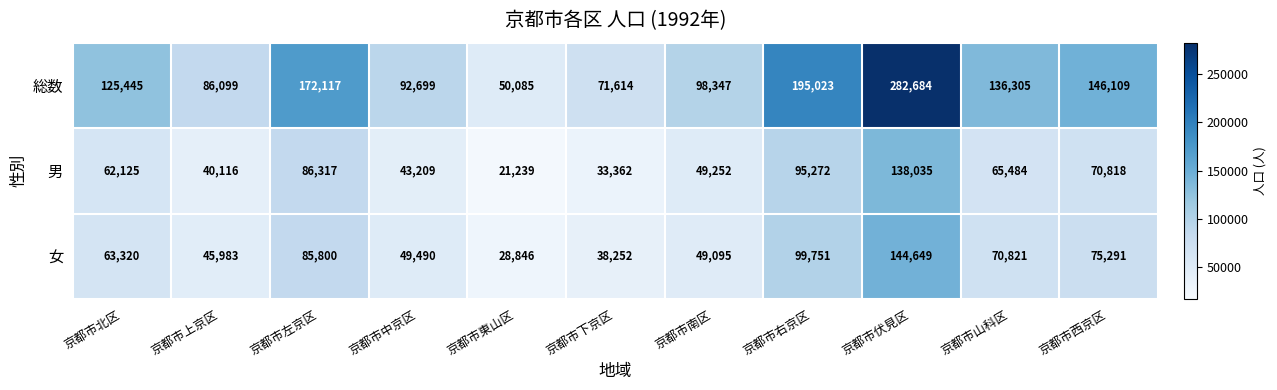

What is the average value of the 女 series?

68300